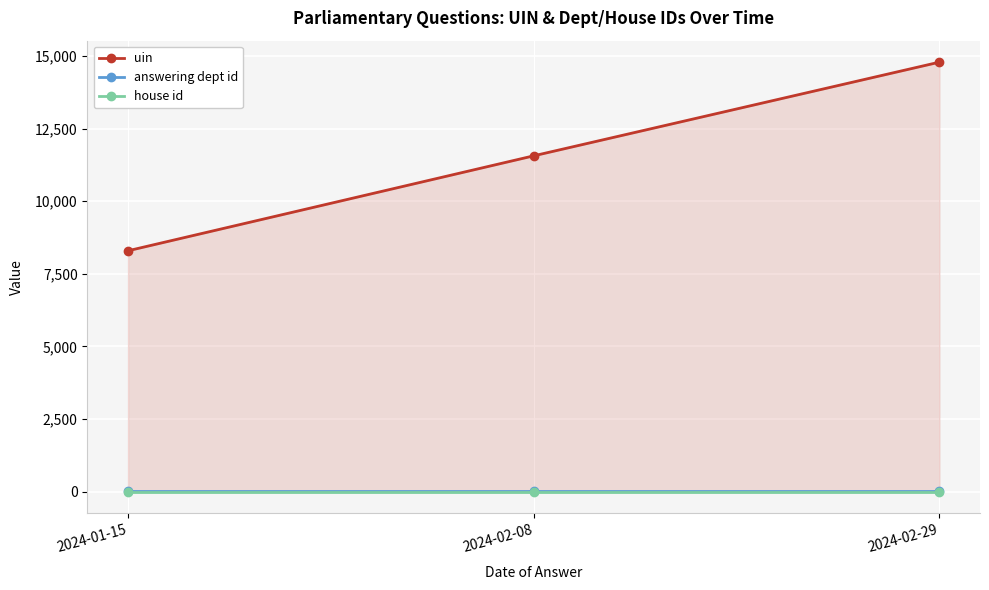

What is the sum of all uin values?

34648